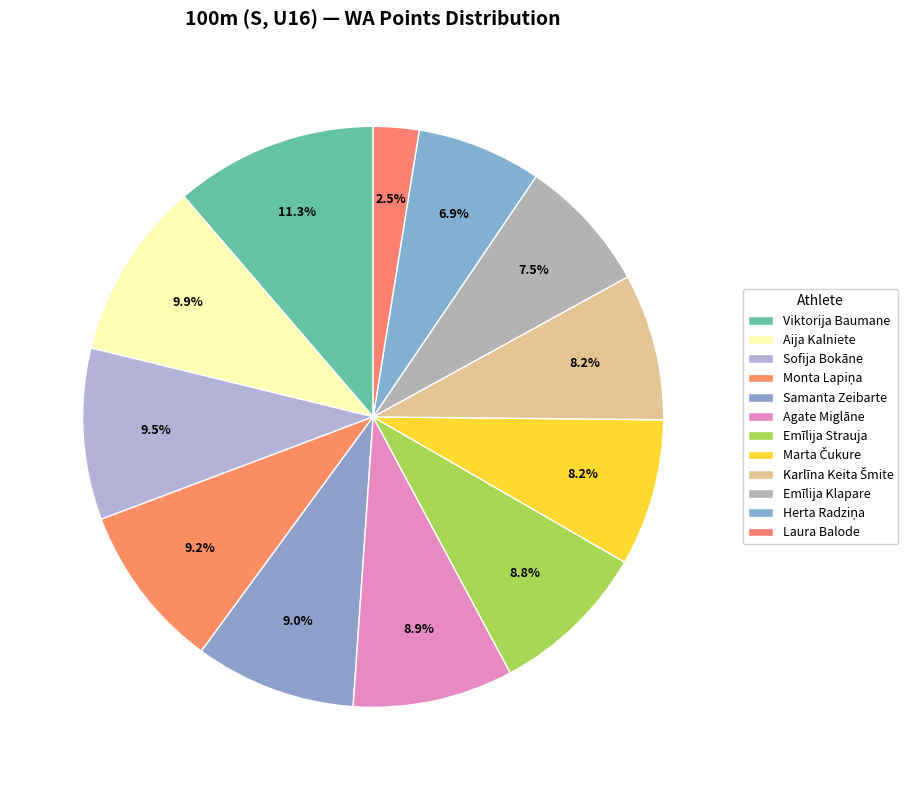

How many slices are in this pie chart?

12